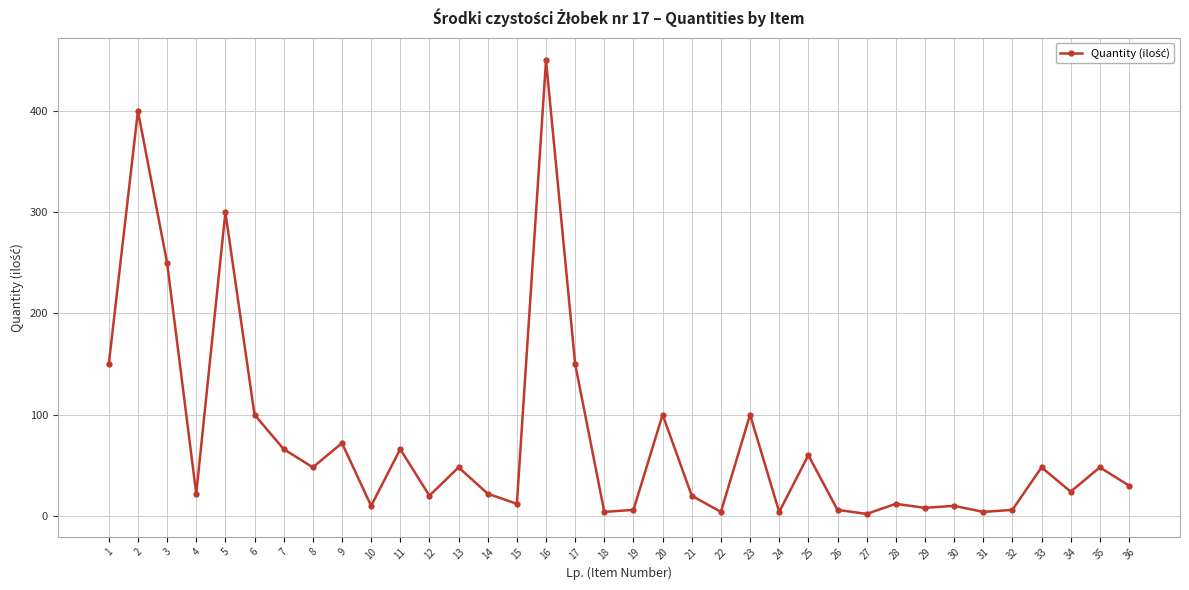

Reading left to right, transcribe all the data shown in this chart.

150	400	250	22	300	100	66	48	72	10	66	20	48	22	12	450	150	4	6	100	20	4	100	4	60	6	2	12	8	10	4	6	48	24	48	30